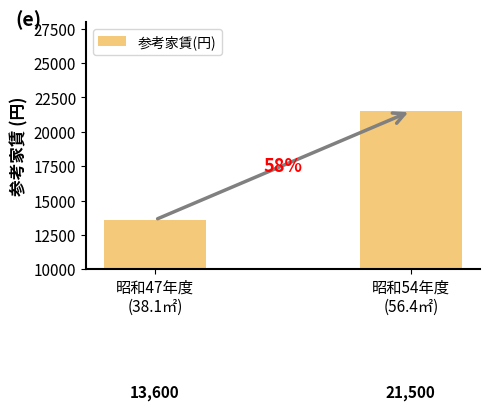

Reading left to right, list all the values displayed in this chart.

13600	21500